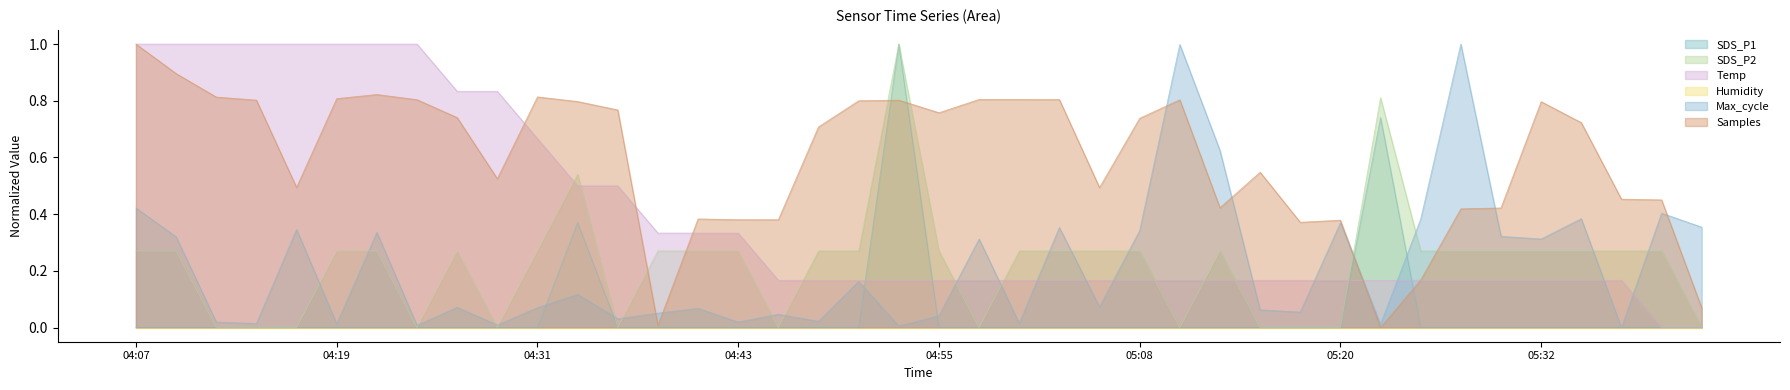

How many positive values does the Max_cycle series have?

39